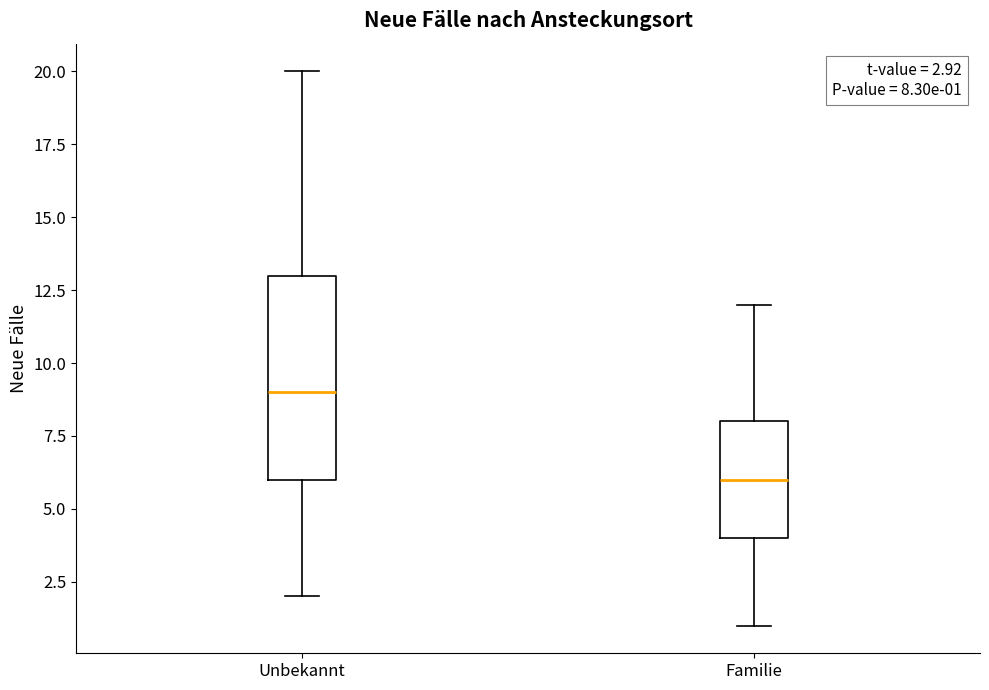

Which box is the tallest, from its lower edge to its upper edge?

Unbekannt